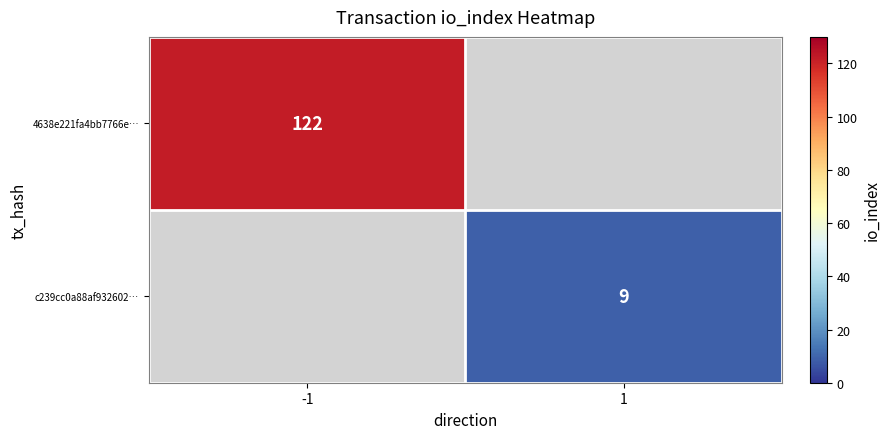

Which label corresponds to the smallest value in the chart?

1